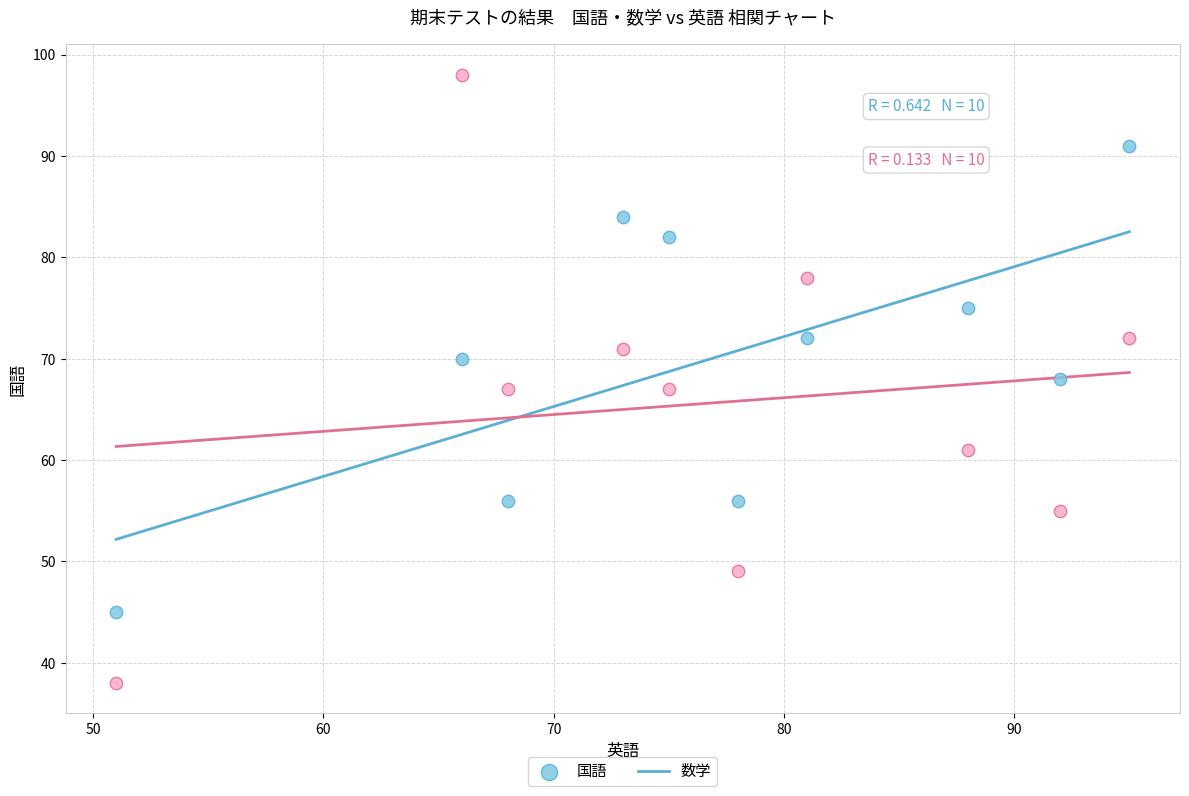

Which series has the widest spread of Y values?

数学